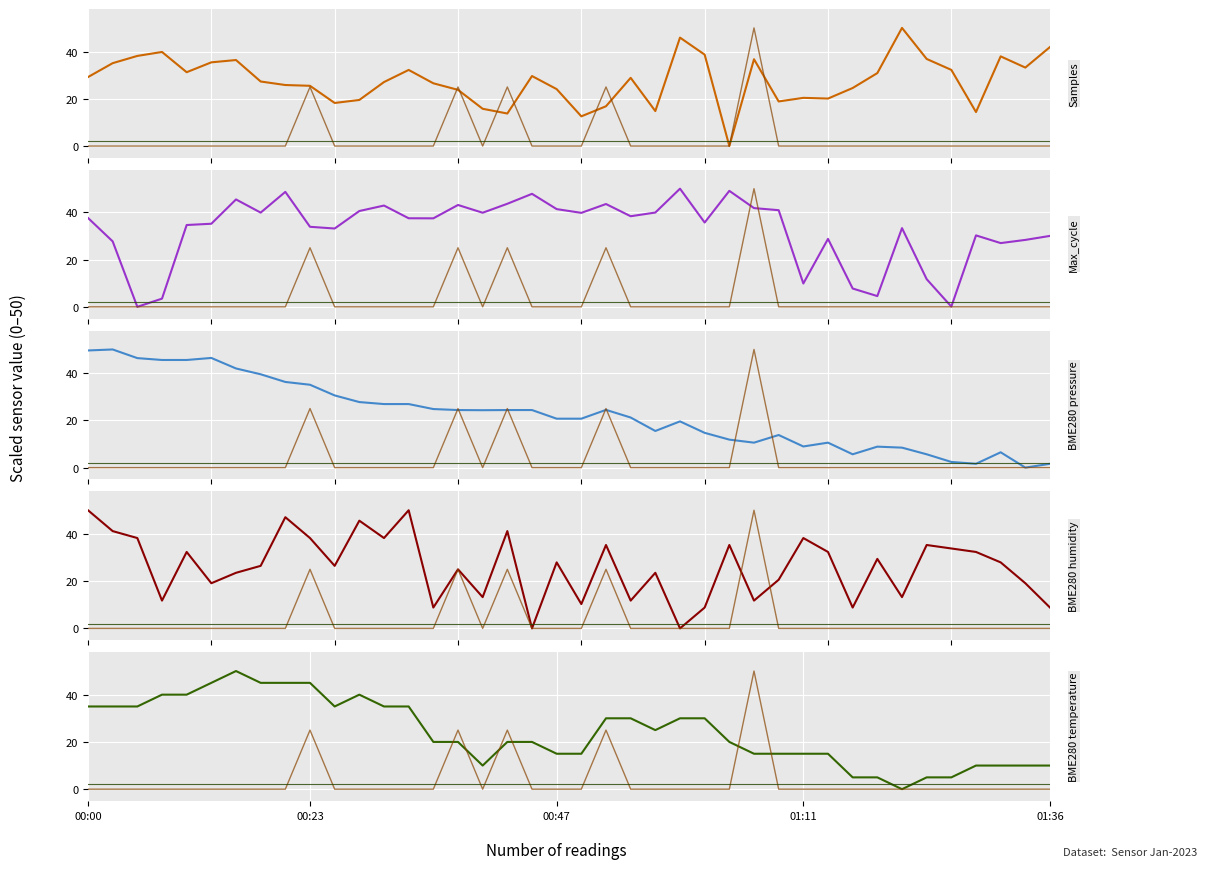

What is the approximate value of Samples at 00:18?

27.3